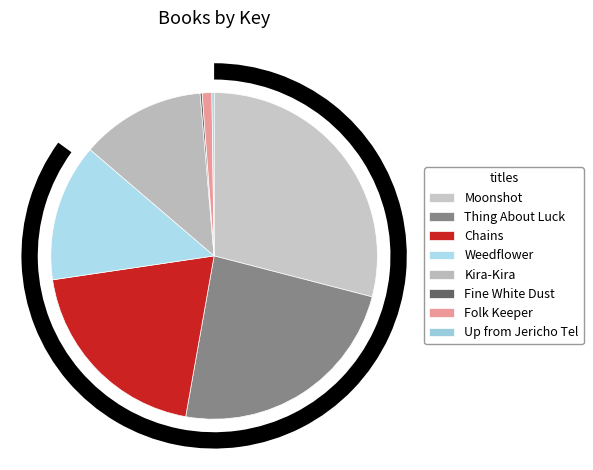

Rank the categories by value from lowest to highest.

Fine White Dust, Up from Jericho Tel, Folk Keeper, Kira-Kira, Weedflower, Chains, Thing About Luck, Moonshot